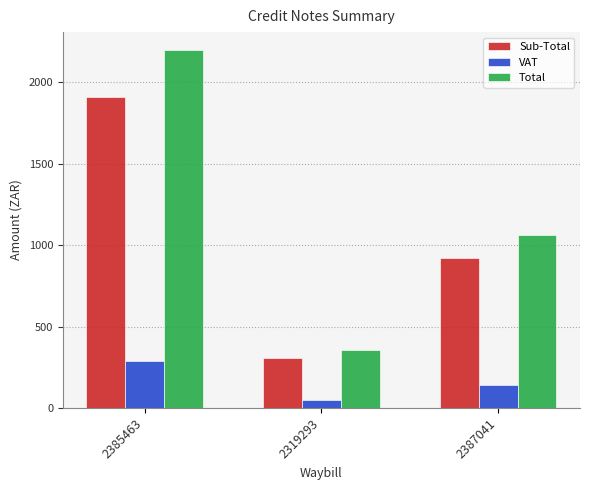

Reading left to right, transcribe all the data shown in this chart.

Sub-Total: 2385463=1912.3	2319293=306.9	2387041=922.1
VAT: 2385463=286.9	2319293=46.0	2387041=138.3
Total: 2385463=2199.2	2319293=352.9	2387041=1060.4